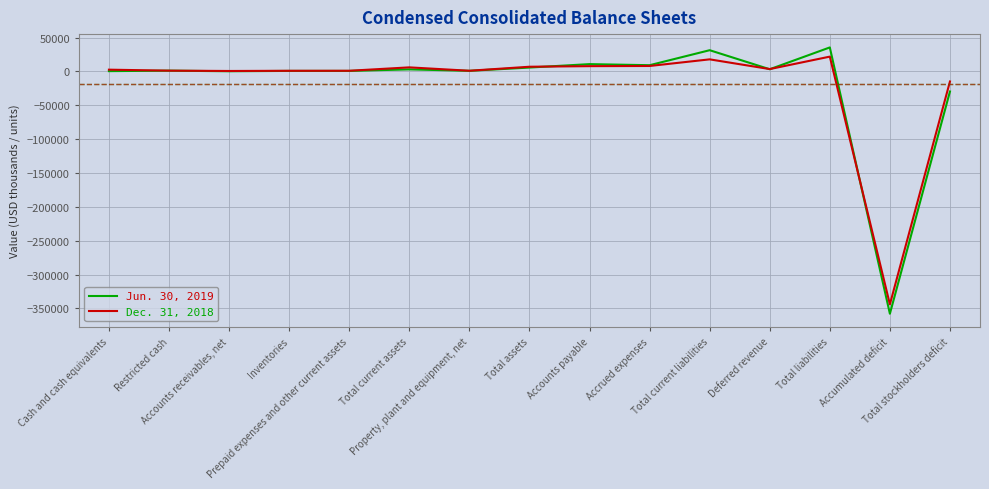

List the series in order of their peak value, highest first.

Jun. 30, 2019, Dec. 31, 2018